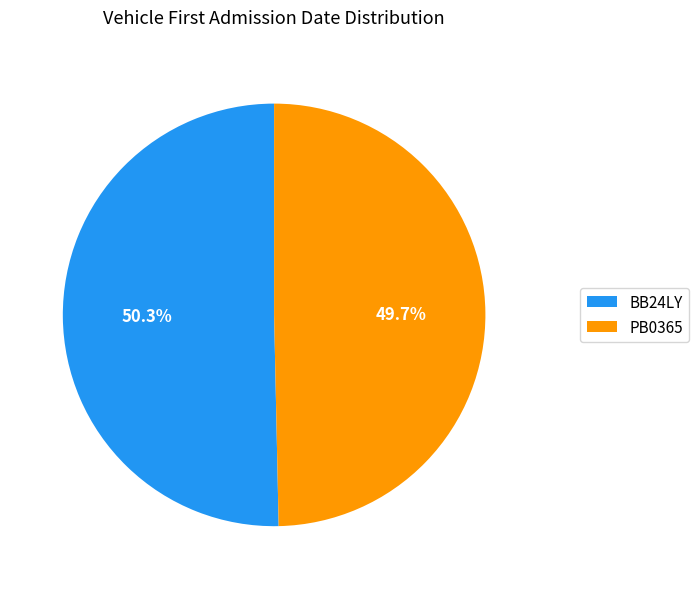

What is the ratio of the value at PB0365 to the value at BB24LY?

1.0